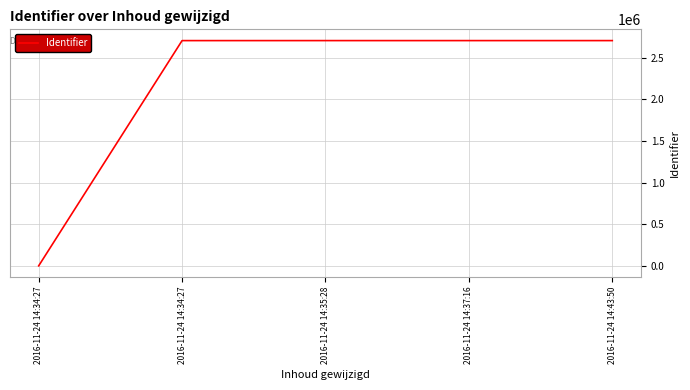

True or false: the data shows 2705644 at 2016-11-24 14:35:28.

True